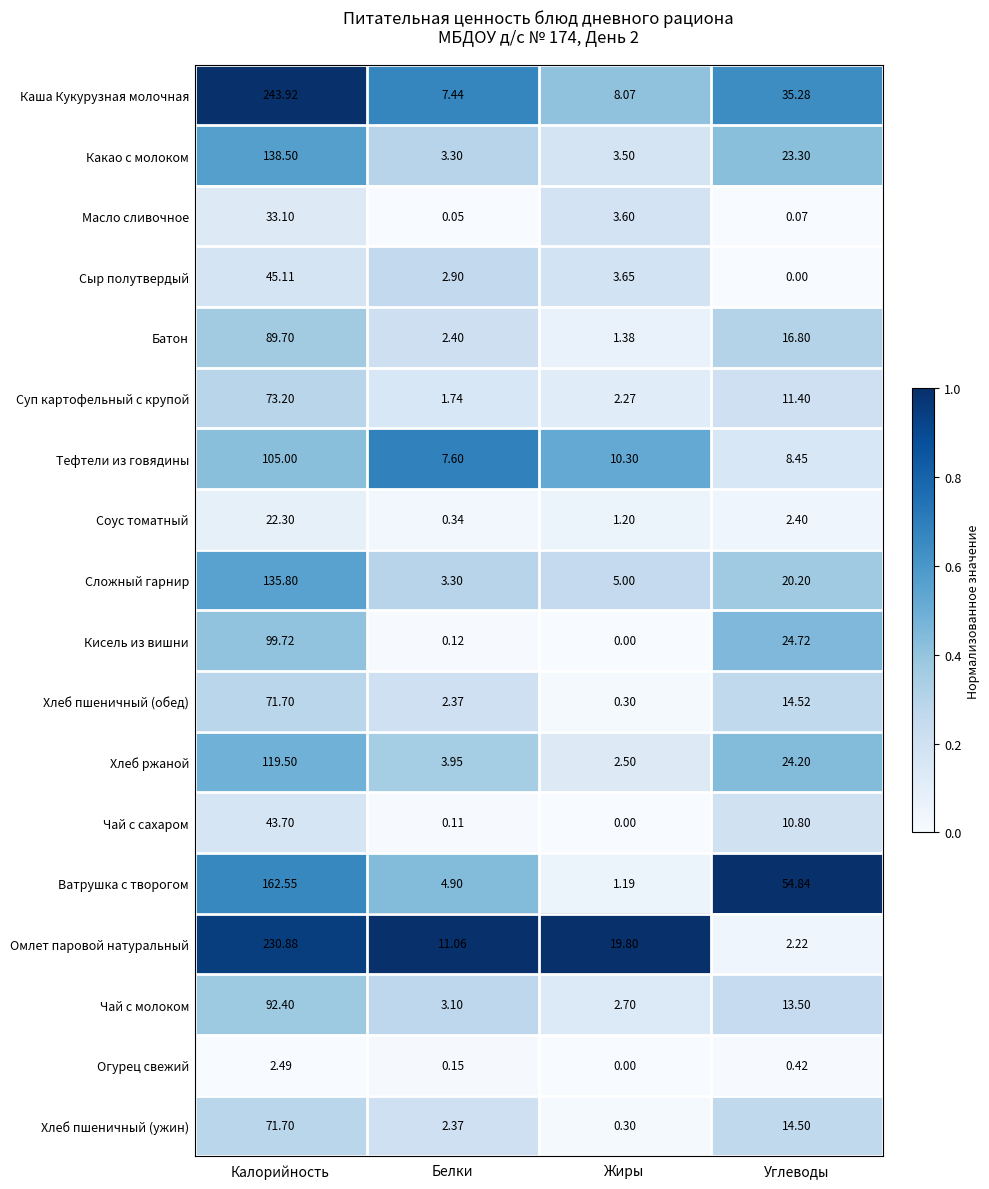

Rank the categories by Каша Кукурузная молочная value from lowest to highest.

Белки, Жиры, Углеводы, Калорийность